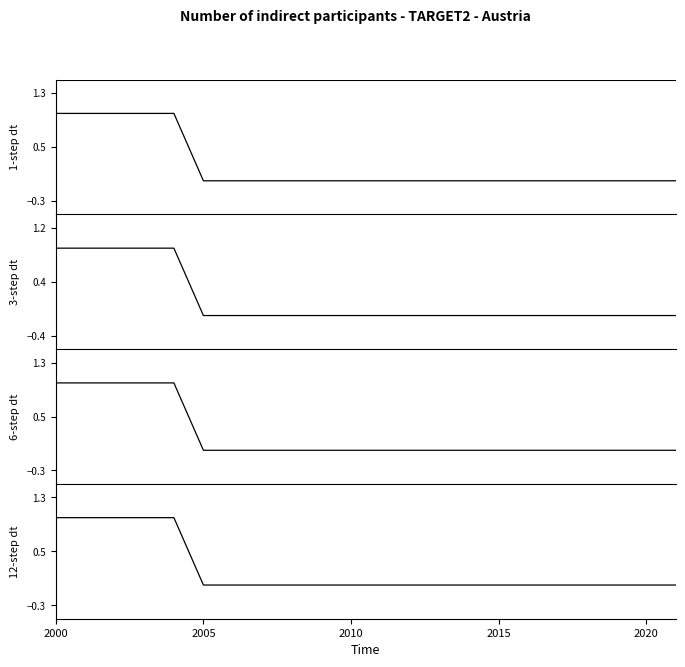

Reading left to right, transcribe all the data shown in this chart.

1-step dt: 1.0	1.0	1.0	1.0	1.0	0.0	0.0	0.0	0.0	0.0	0.0	0.0	0.0	0.0	0.0	0.0	0.0	0.0	0.0	0.0	0.0	0.0
3-step dt: 0.9	0.9	0.9	0.9	0.9	-0.1	-0.1	-0.1	-0.1	-0.1	-0.1	-0.1	-0.1	-0.1	-0.1	-0.1	-0.1	-0.1	-0.1	-0.1	-0.1	-0.1
6-step dt: 1.0	1.0	1.0	1.0	1.0	0.0	0.0	0.0	0.0	0.0	0.0	0.0	0.0	0.0	0.0	0.0	0.0	0.0	0.0	0.0	0.0	0.0
12-step dt: 1.0	1.0	1.0	1.0	1.0	0.0	0.0	0.0	0.0	0.0	0.0	0.0	0.0	0.0	0.0	0.0	0.0	0.0	0.0	0.0	0.0	0.0